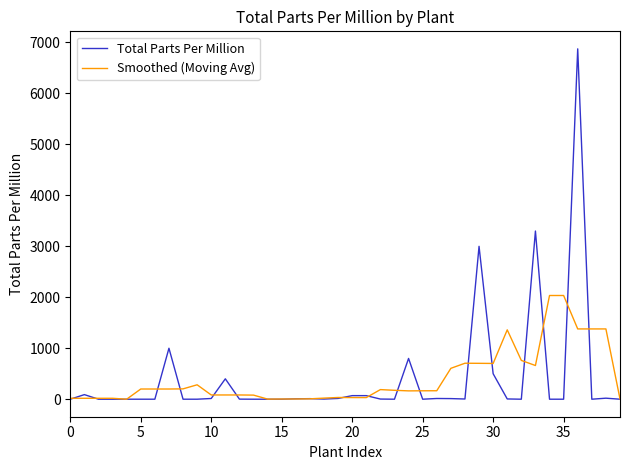

Rank the series by their maximum value, from lowest to highest.

Smoothed (Moving Avg), Total Parts Per Million